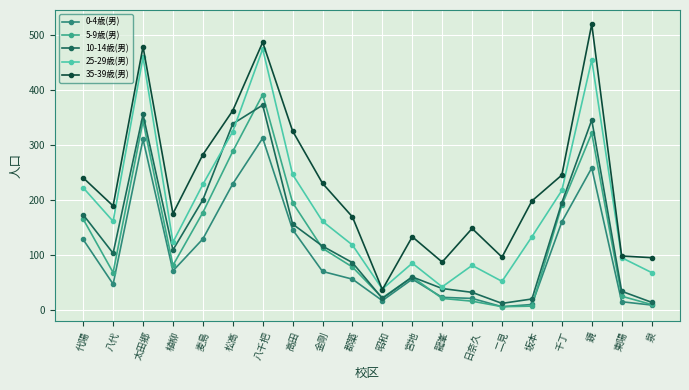

Does the chart display data point markers on the line(s)?

Yes